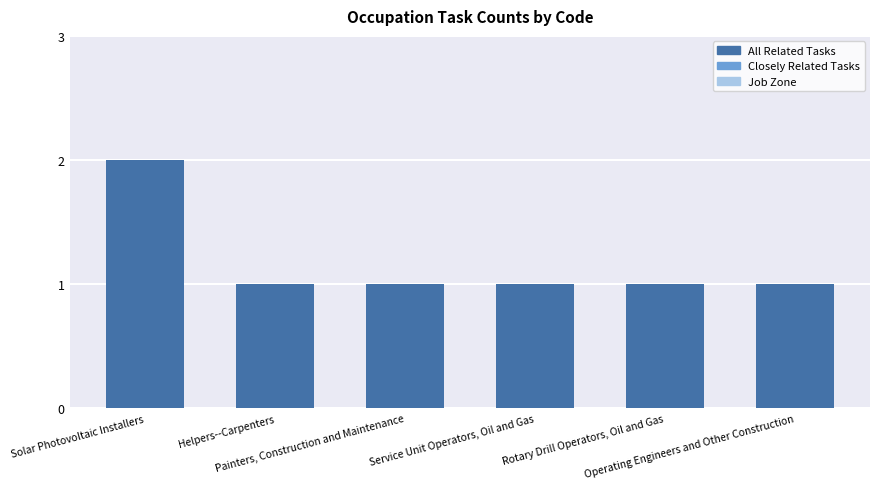

What is the label of the 1st bar from the left?

Solar Photovoltaic Installers